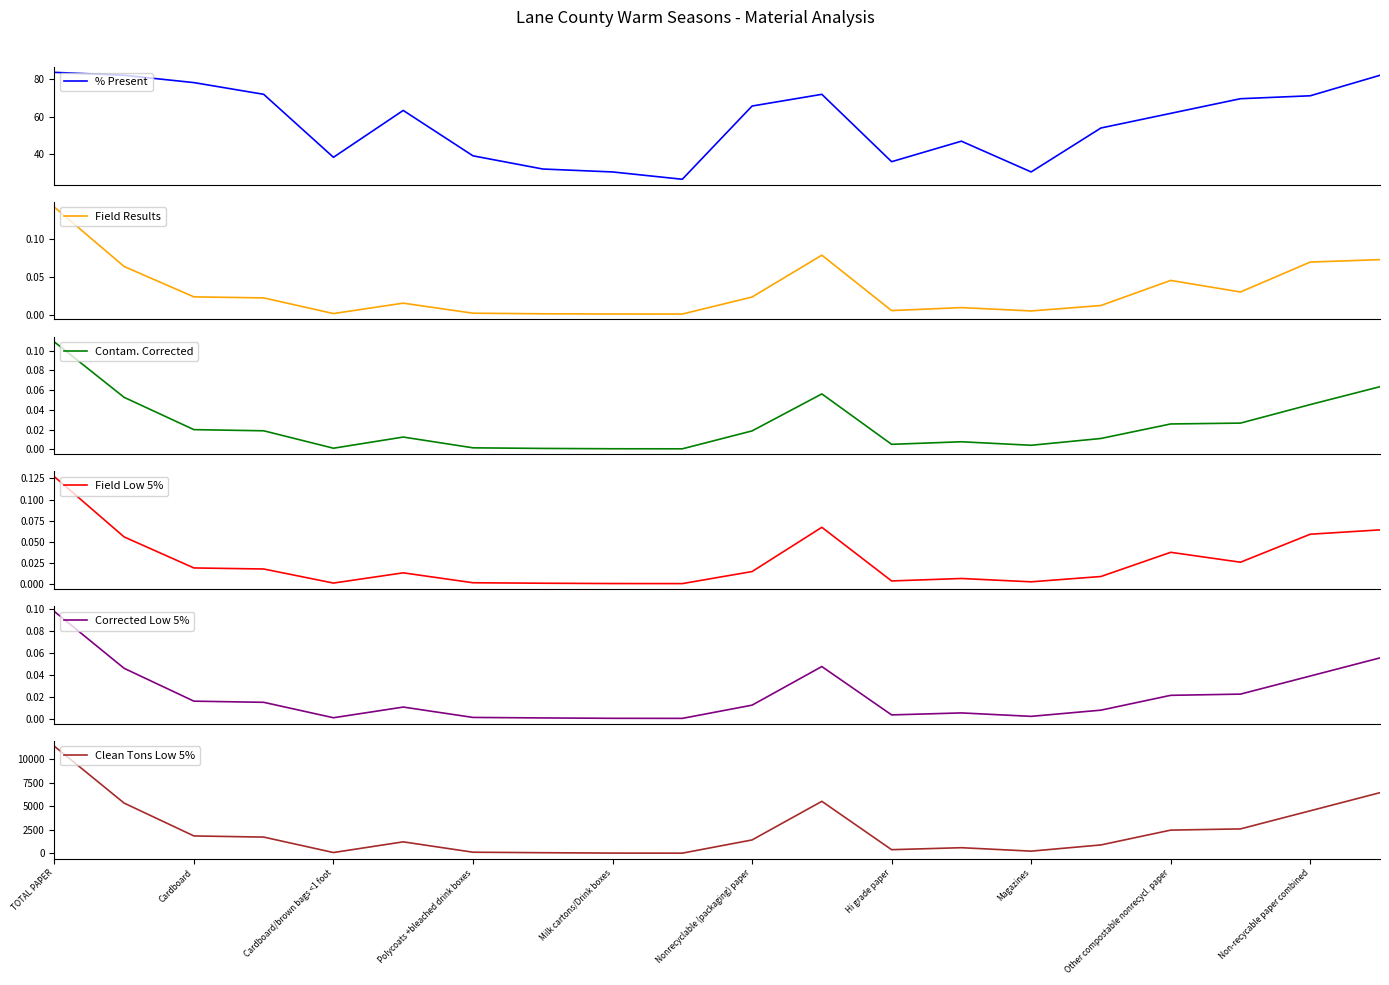

How many data points does each series have?

20